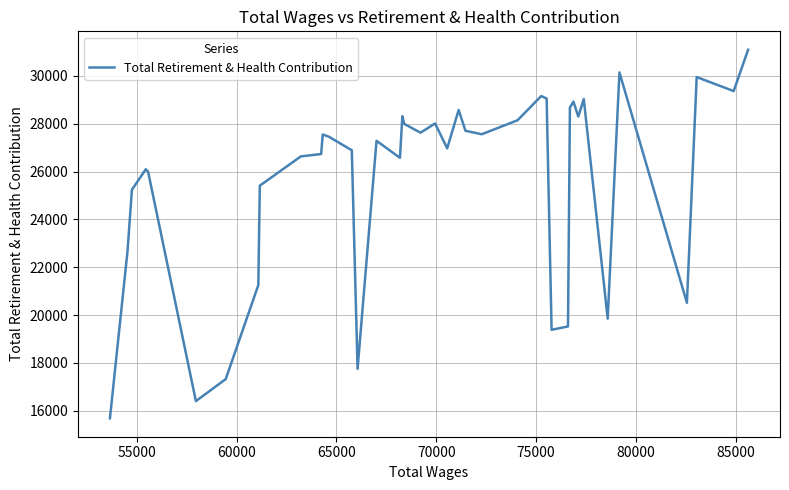

What is the smallest value displayed?

15687